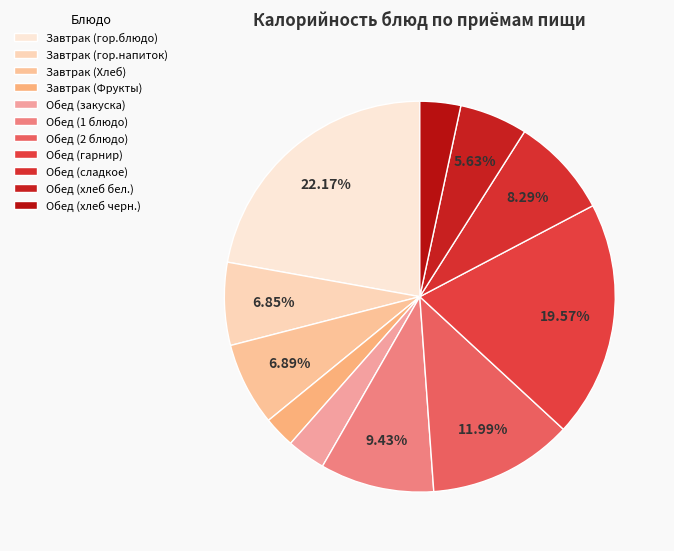

What is the ratio of the value at Завтрак (Фрукты) to the value at Обед (сладкое)?

0.3